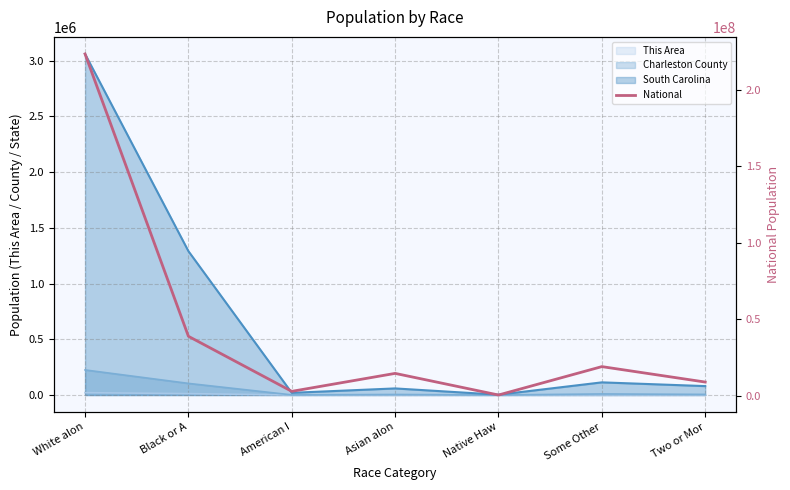

Rank the categories by value from lowest to highest.

Native Haw, American I, Two or Mor, Asian alon, Some Other, Black or A, White alon